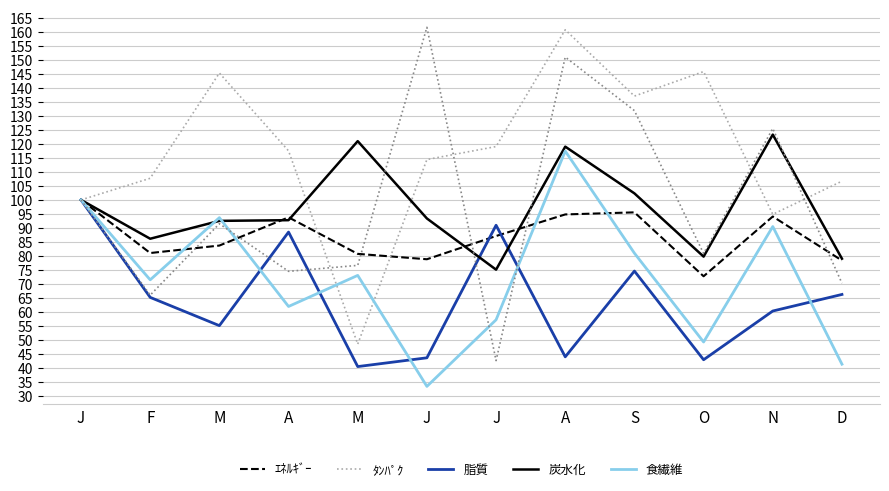

Does the chart display data point markers on the line(s)?

No